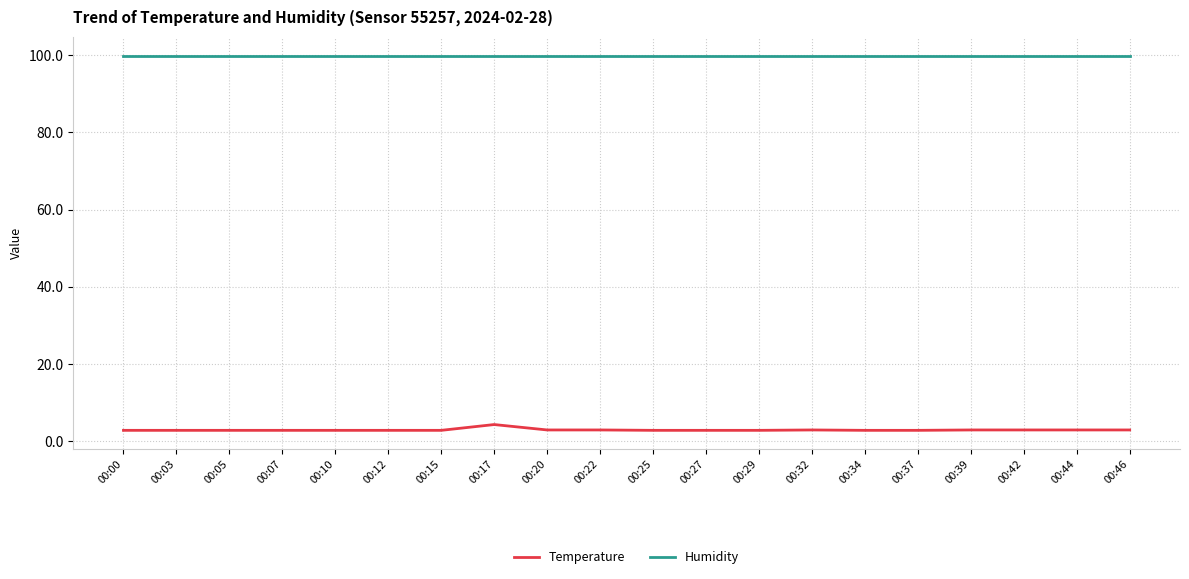

Is it true that Temperature equals 2.9 at 00:22?

True